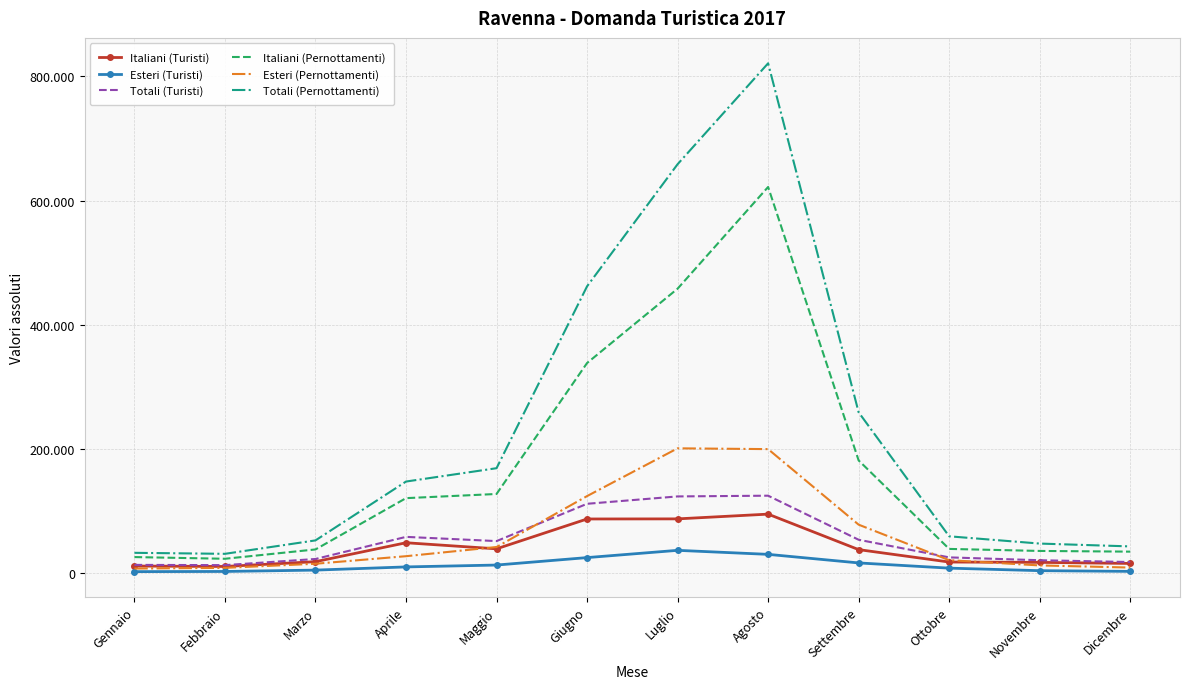

What are all the series names shown in the legend?

Italiani (Turisti), Esteri (Turisti), Totali (Turisti), Italiani (Pernottamenti), Esteri (Pernottamenti), Totali (Pernottamenti)